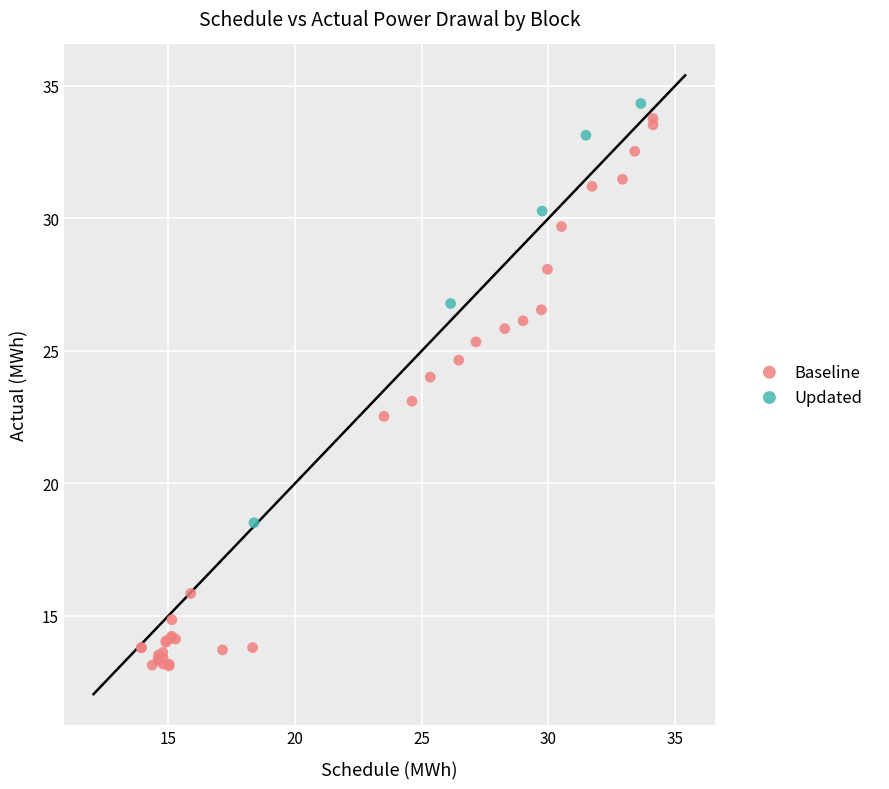

Which series has the widest spread of Y values?

Baseline